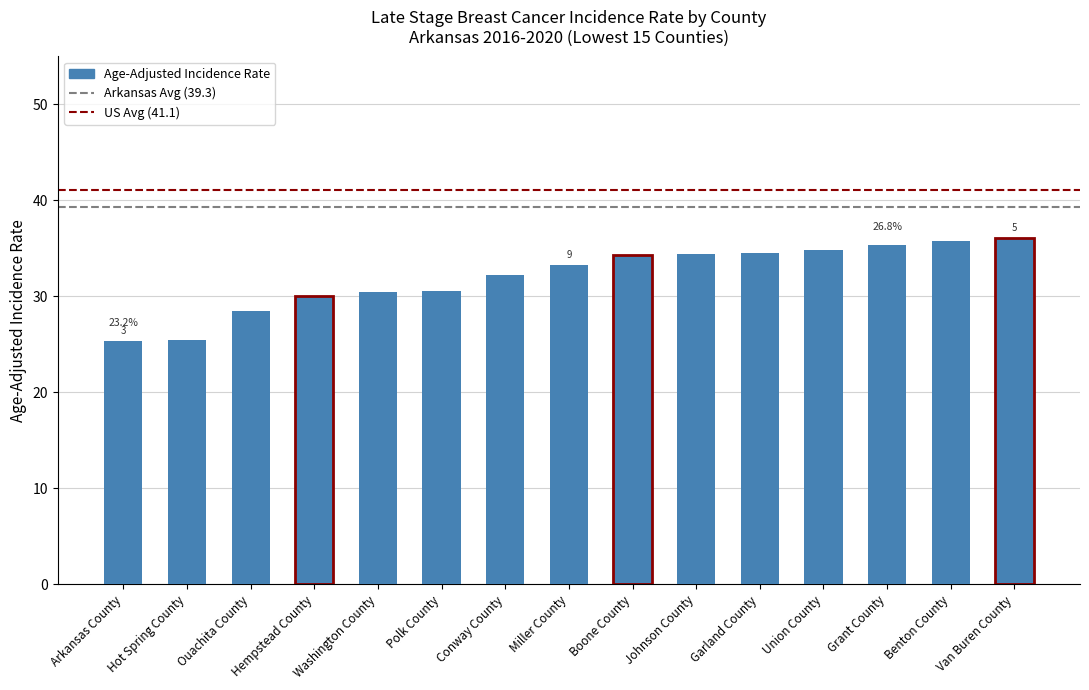

What value does the data have at Johnson County?

34.4